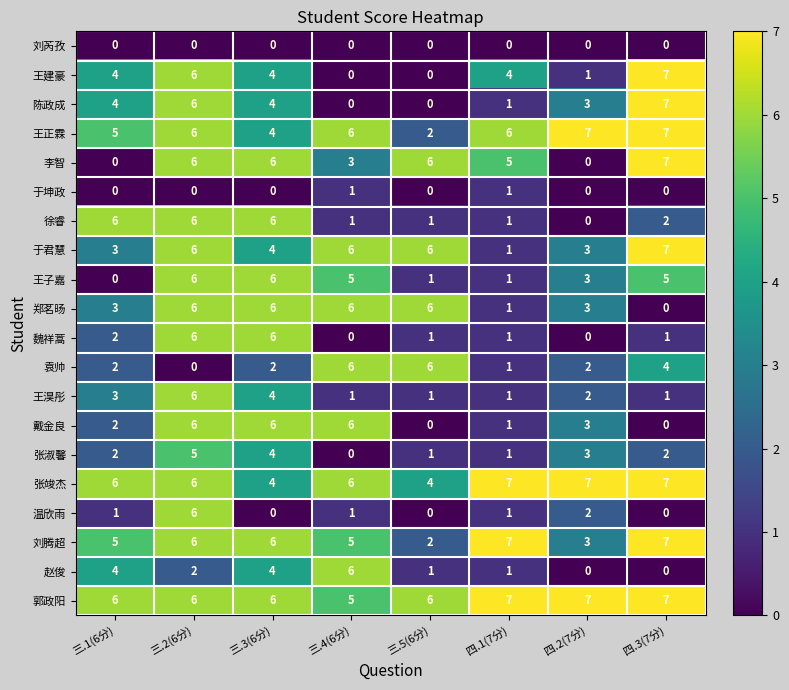

The value of 戴金良 at 三.2(6分) is 10. True or false?

False